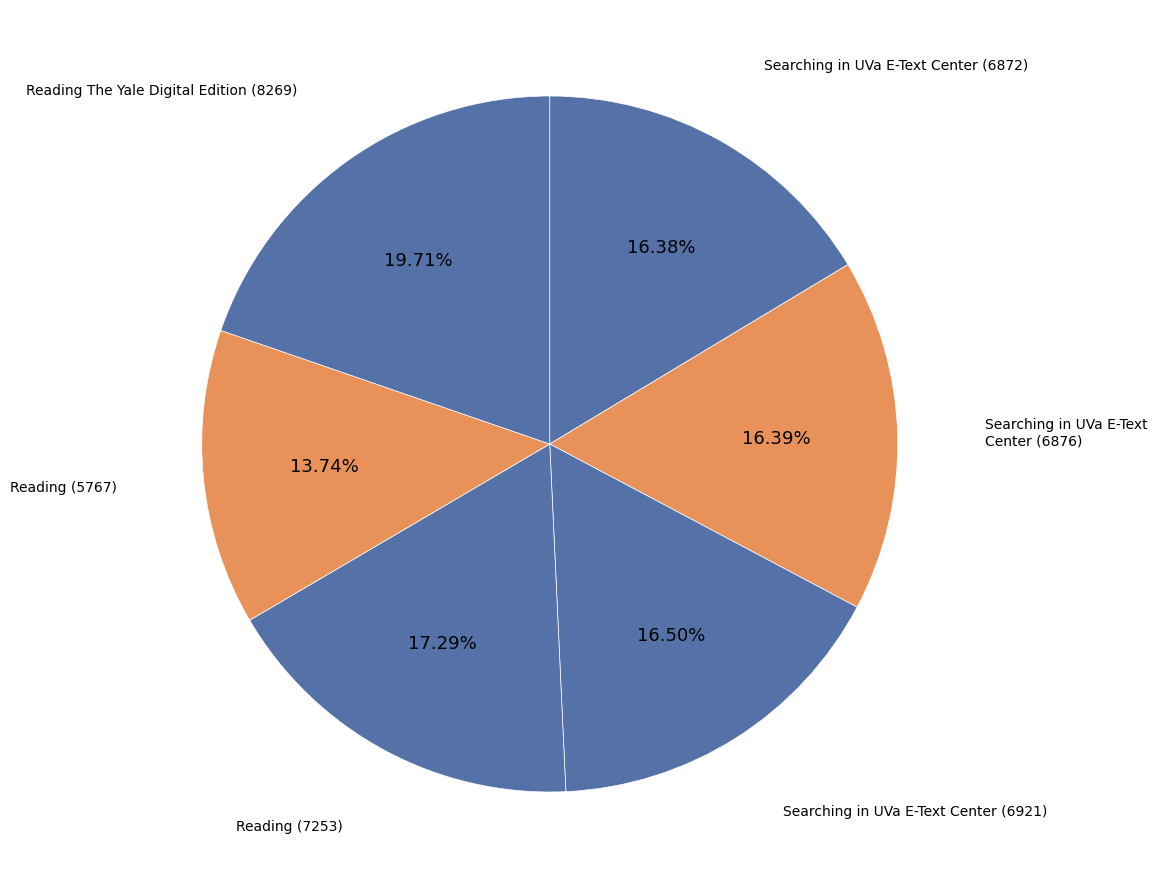

Is there a majority slice in this chart?

No